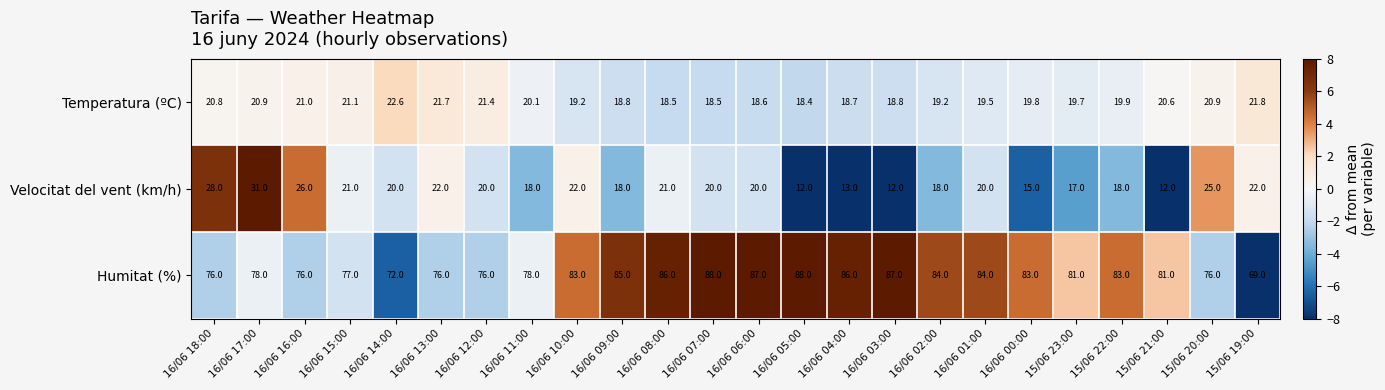

What is the highest value of the Velocitat del vent (km/h) series?

31.0